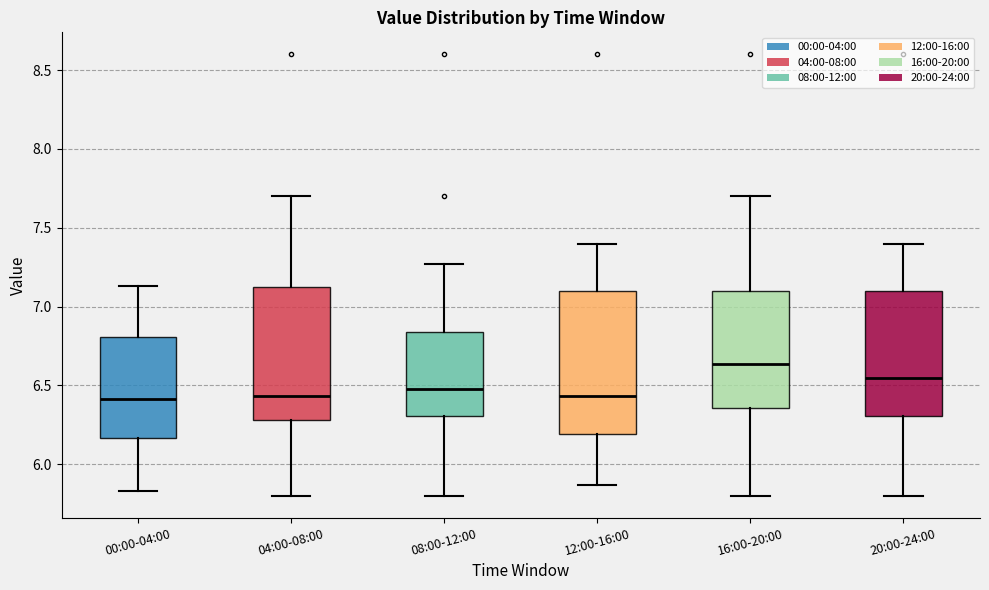

Reading left to right, transcribe this box plot: for each box, give where its median line is, the range the box spans, and where its two whiskers end, as read against the y-axis. The values are not printed on the chart, so give them approximately, as read against the axis.

00:00-04:00: median 6.40, box 6.15 to 6.80, whiskers 5.85 to 7.15
04:00-08:00: median 6.45, box 6.30 to 7.15, whiskers 5.80 to 7.70
08:00-12:00: median 6.50, box 6.30 to 6.85, whiskers 5.80 to 7.25
12:00-16:00: median 6.45, box 6.20 to 7.10, whiskers 5.85 to 7.40
16:00-20:00: median 6.65, box 6.35 to 7.10, whiskers 5.80 to 7.70
20:00-24:00: median 6.55, box 6.30 to 7.10, whiskers 5.80 to 7.40